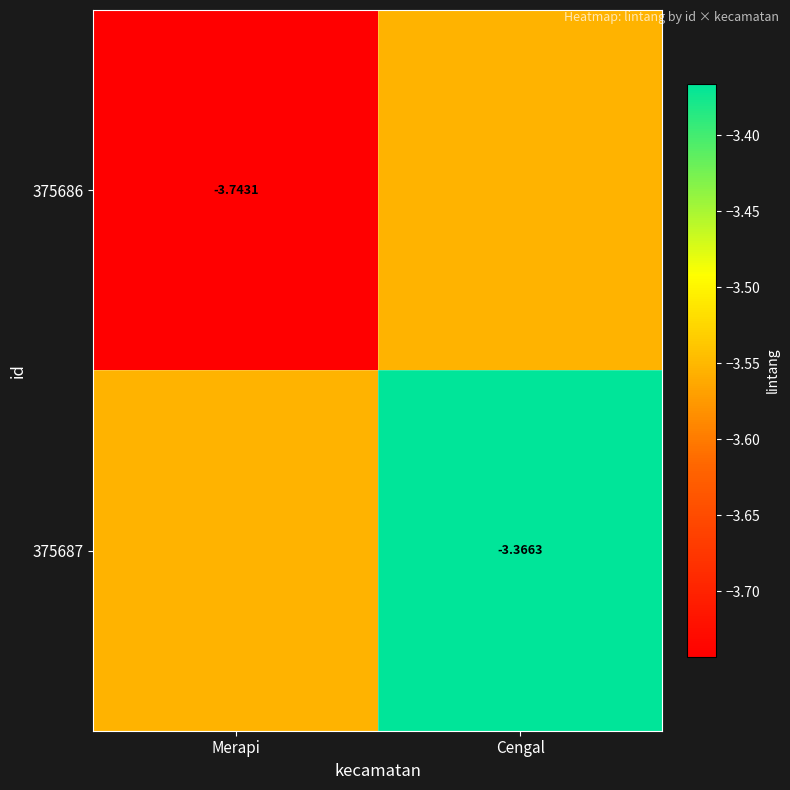

Is the value of 375686 at Merapi greater than the value of 375687 at Cengal?

No